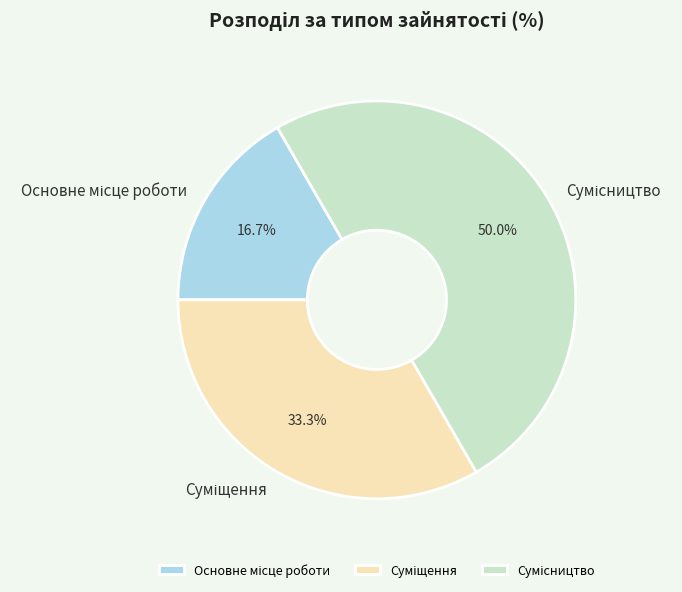

Is it true that Суміщення is 33% of the pie?

True